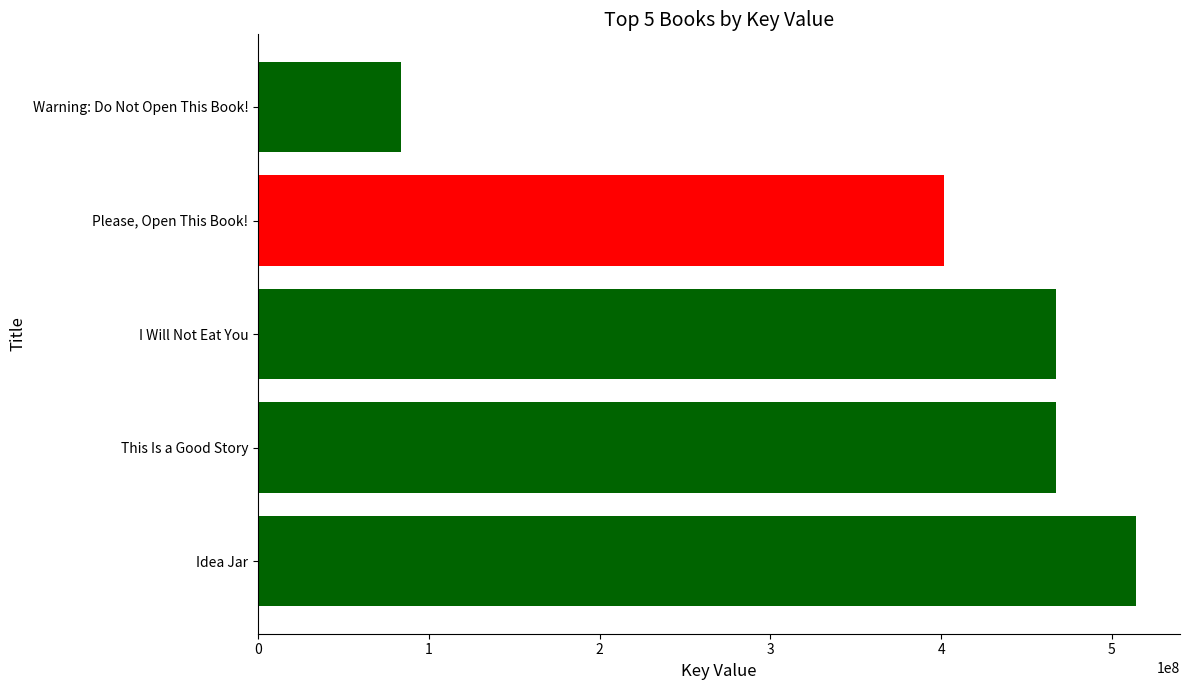

The value at Idea Jar is 514145058. True or false?

True